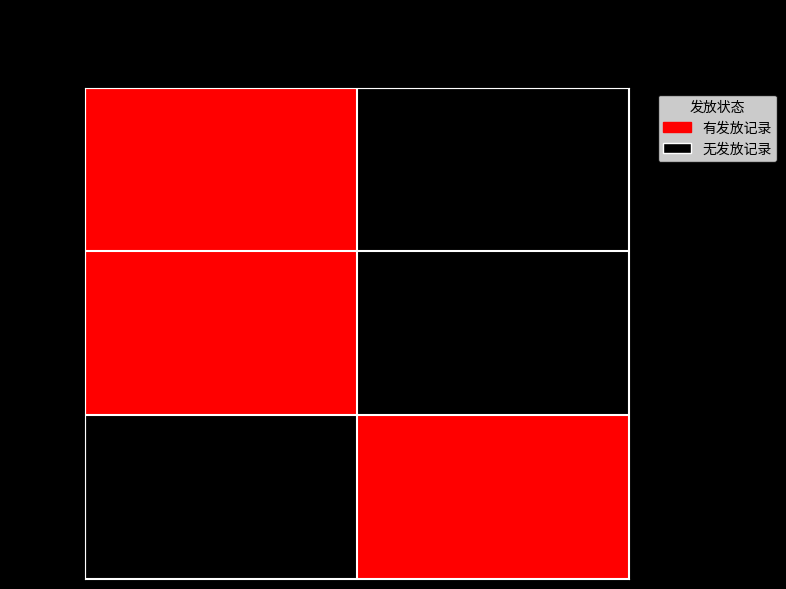

Reading right to left, transcribe all the data shown in this chart.

27672: 44915=0	44853=1
17406: 44915=0	44853=1
5802: 44915=1	44853=0